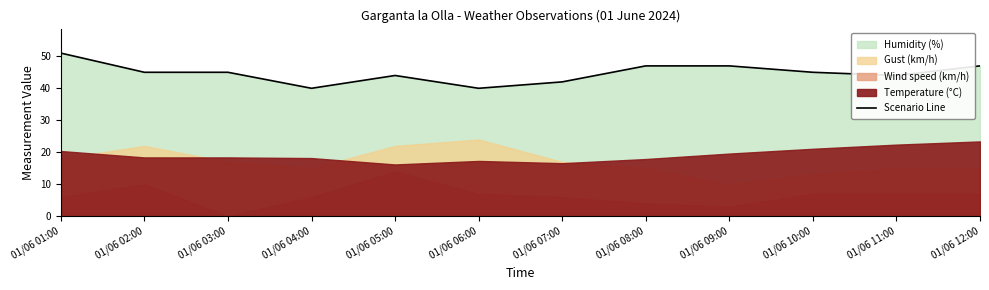

Rank the categories by value from highest to lowest.

01/06 01:00, 01/06 08:00, 01/06 09:00, 01/06 12:00, 01/06 02:00, 01/06 03:00, 01/06 10:00, 01/06 05:00, 01/06 11:00, 01/06 07:00, 01/06 04:00, 01/06 06:00